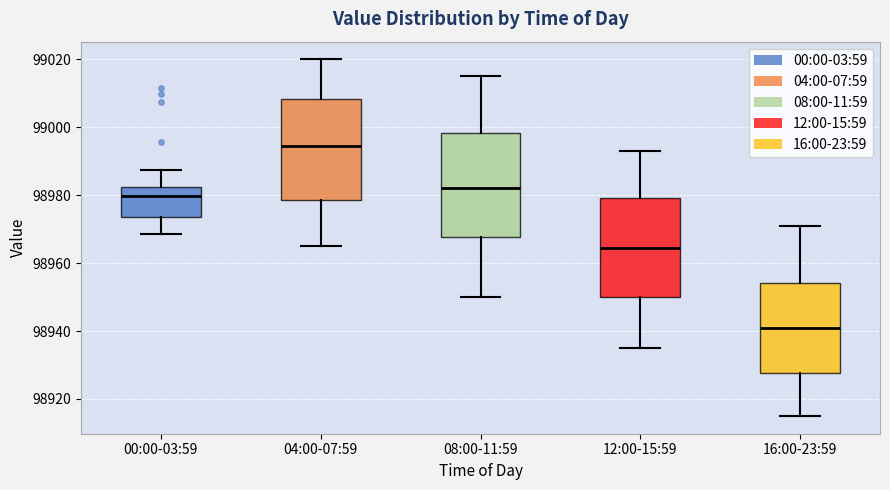

Reading left to right, read every box against the y-axis: the position of its median line, the range the box covers, and the ends of its whiskers. The values are not printed on the chart, so give them approximately, as read against the axis.

00:00-03:59: median 98980, box 98974 to 98982, whiskers 98968 to 98988
04:00-07:59: median 98994, box 98978 to 99008, whiskers 98966 to 99020
08:00-11:59: median 98982, box 98968 to 98998, whiskers 98950 to 99016
12:00-15:59: median 98964, box 98950 to 98980, whiskers 98936 to 98994
16:00-23:59: median 98942, box 98928 to 98954, whiskers 98916 to 98972